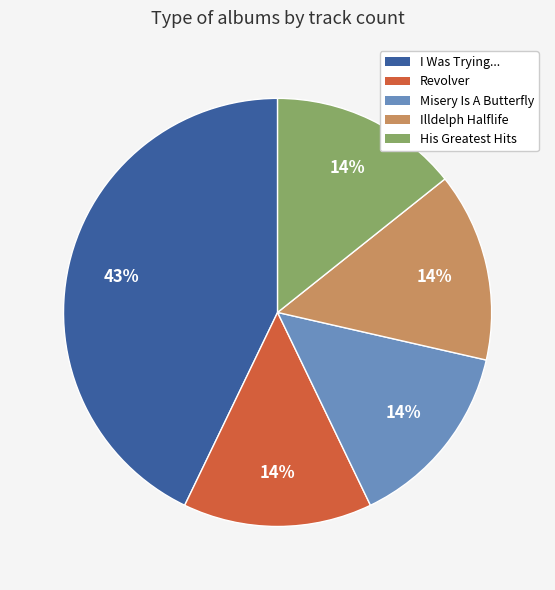

How many segments does this pie chart have?

5